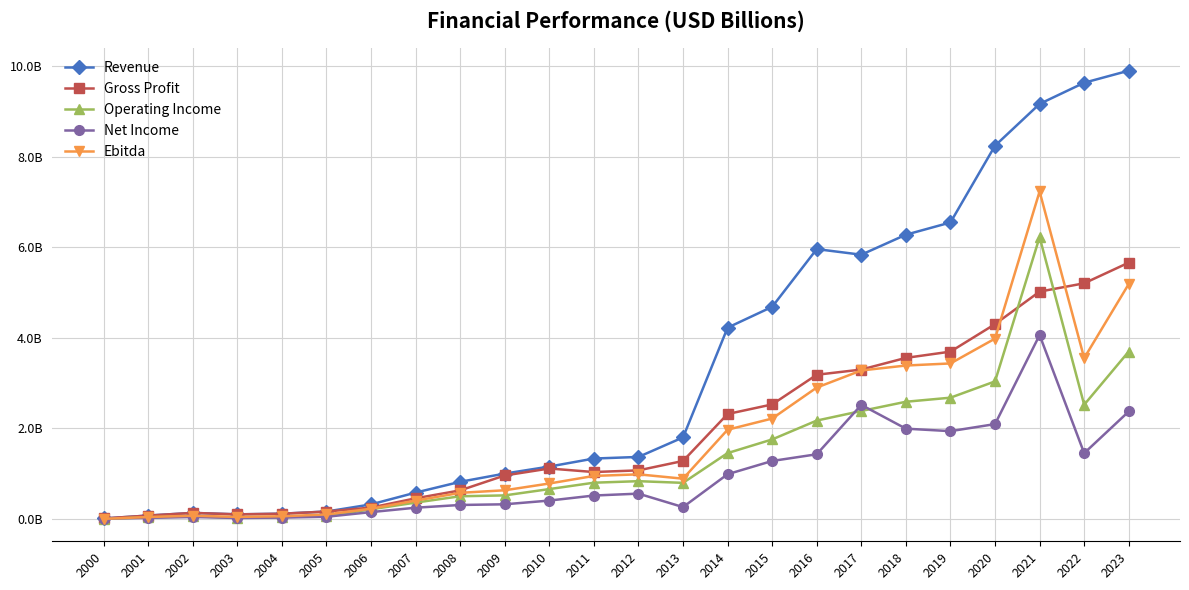

True or false: Gross Profit has more than 2 interior local peaks.

False